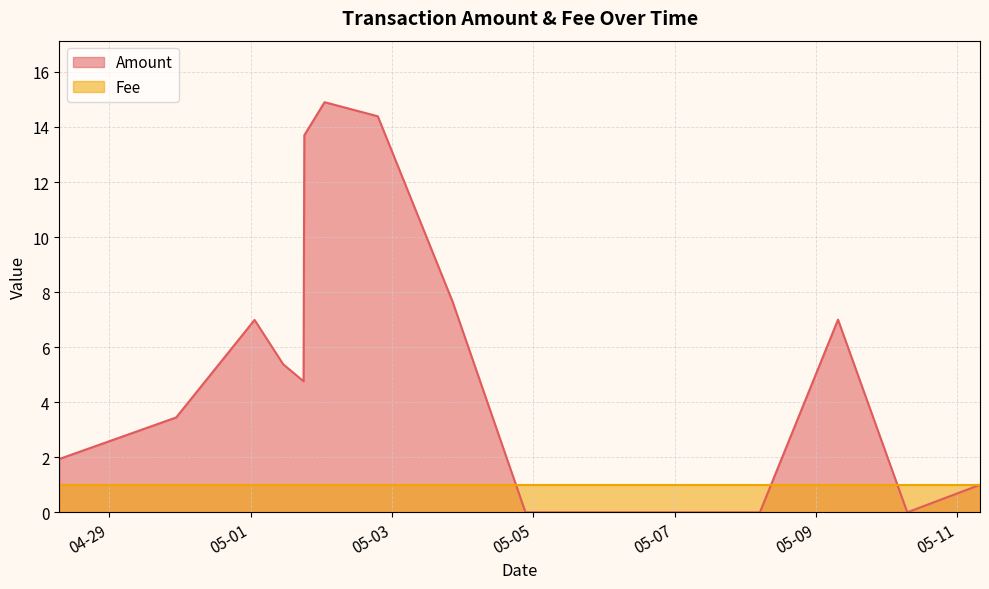

What is the average value?

5.4